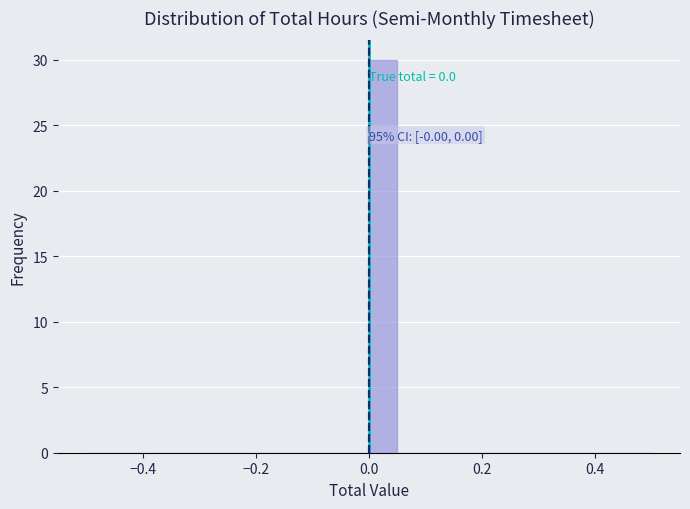

Around what value on the x-axis is the tallest bar? Give the approximate position of its centre, as read against the axis.

0.02